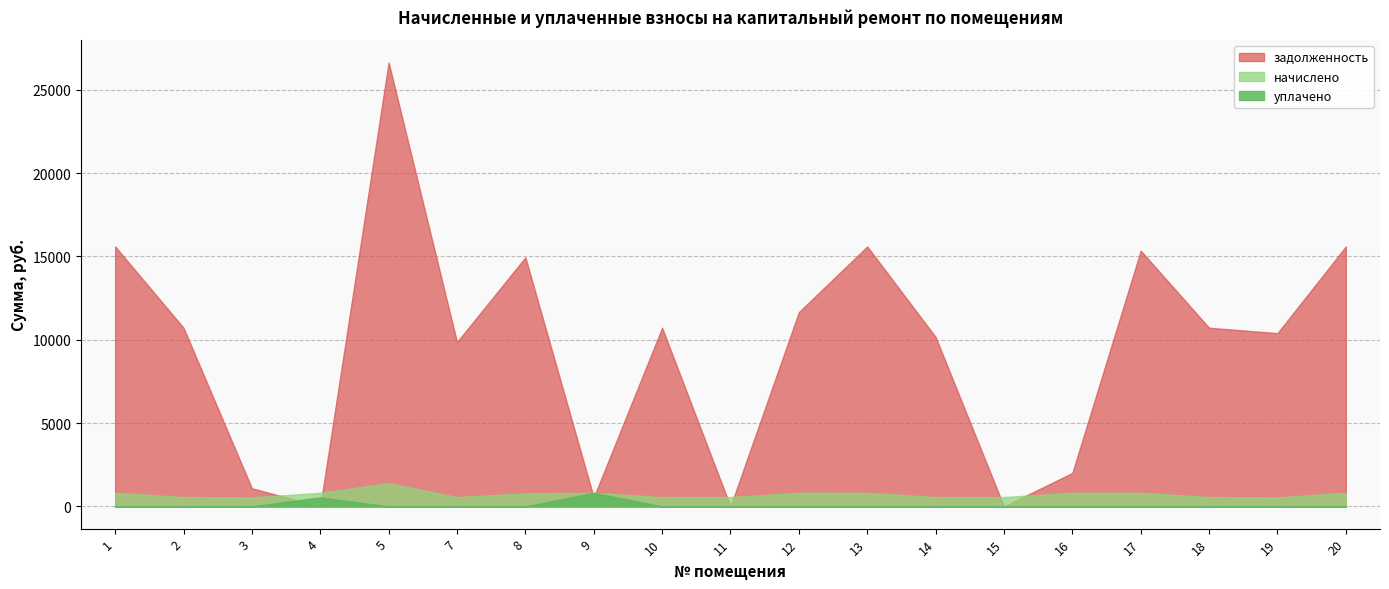

Is it true that задолженность equals 15342.7 at 17?

True